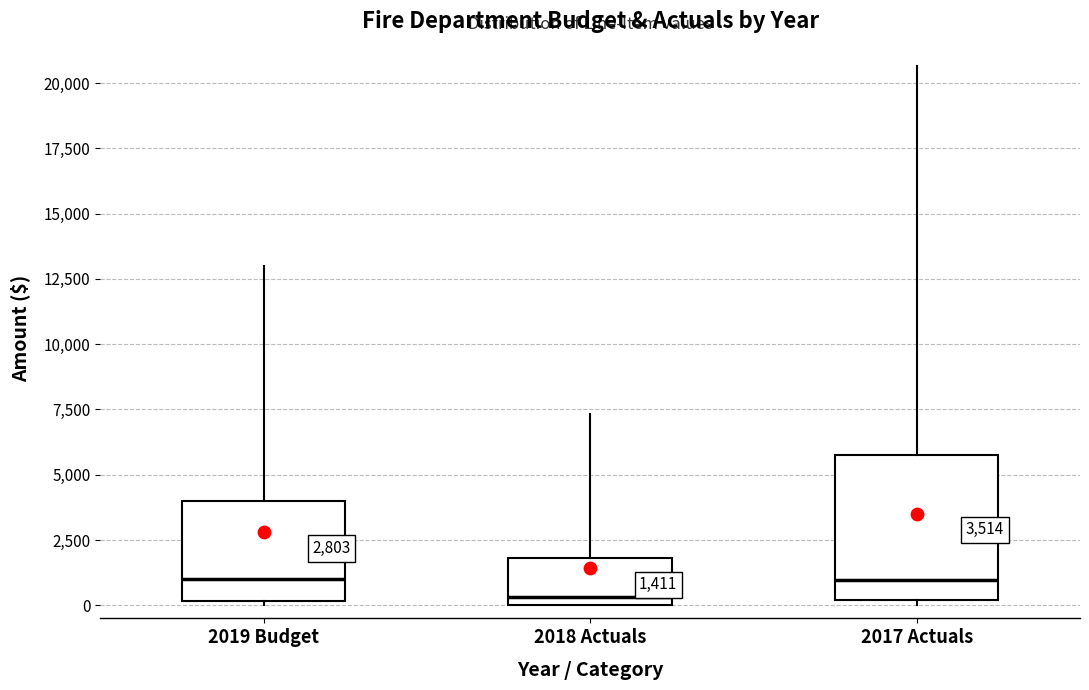

Which box has the lowest median line?

2018 Actuals